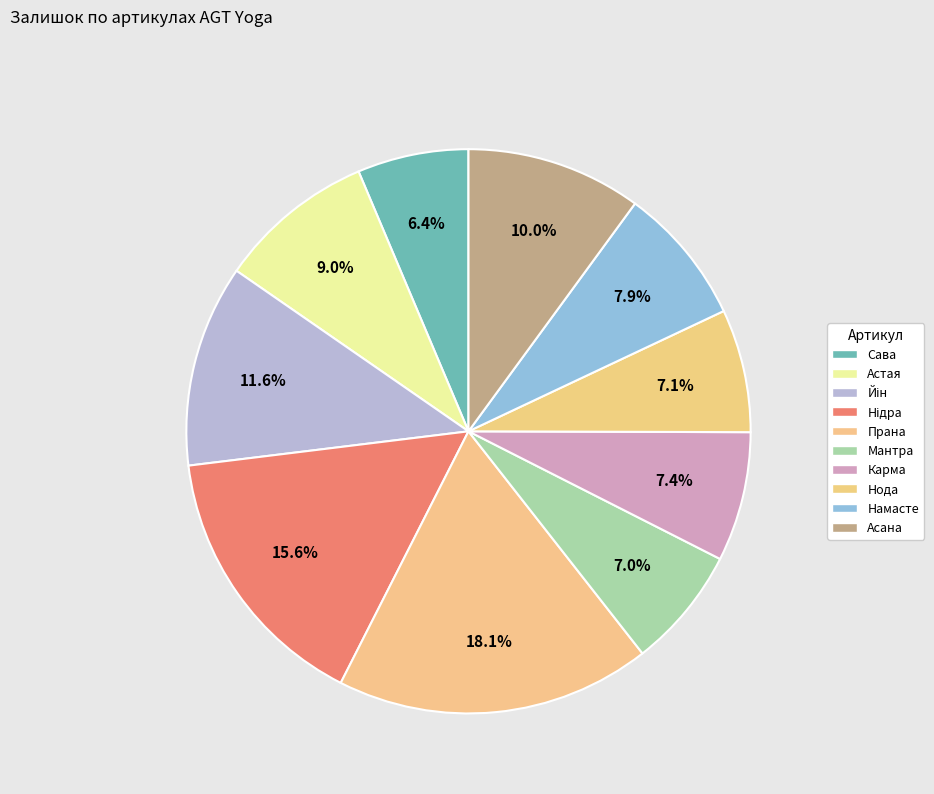

How many slices are in this pie chart?

10